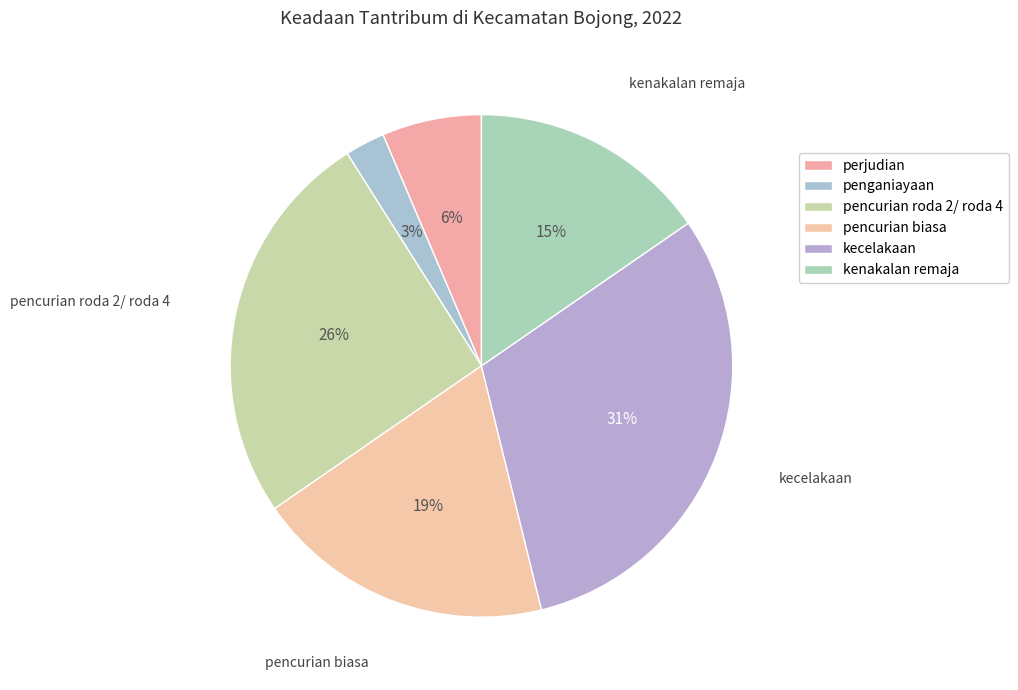

How many slices are in this pie chart?

6